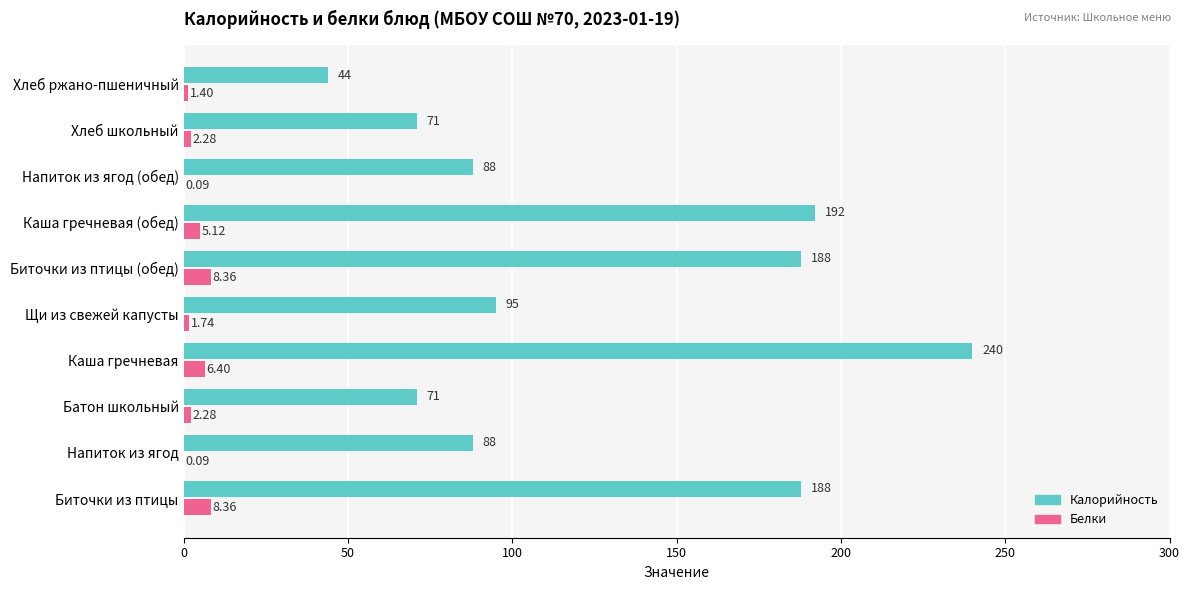

How many distinct data groups are displayed?

2